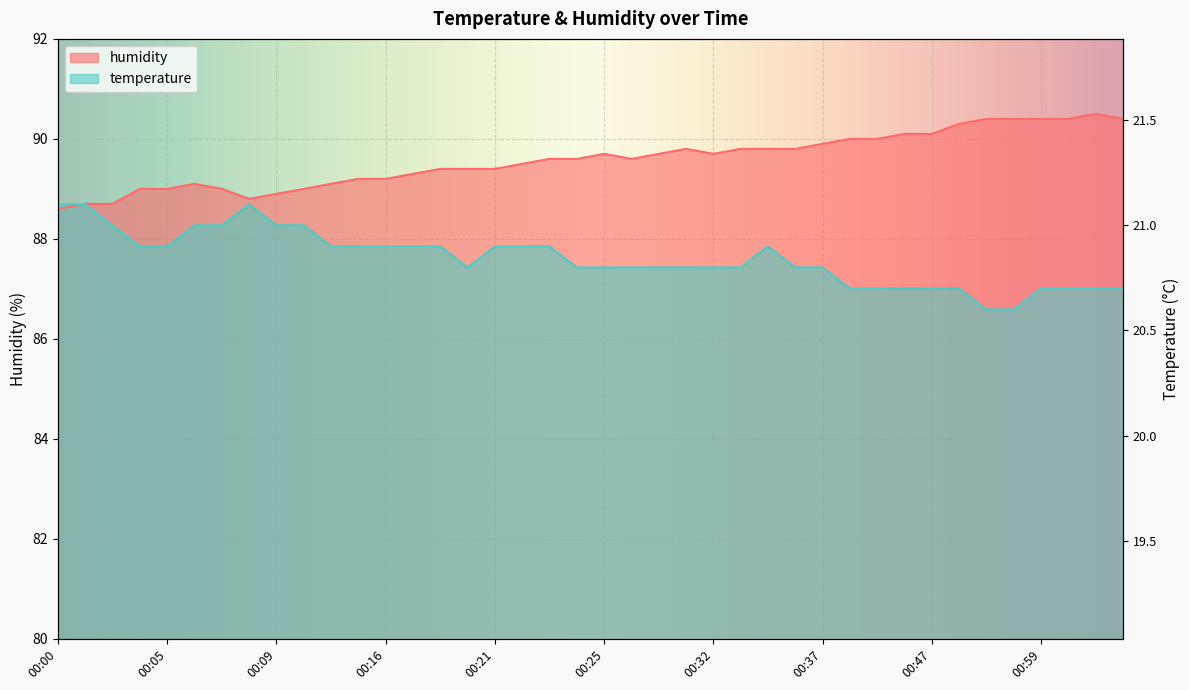

The value of humidity at 00:34 is 141.3. True or false?

False